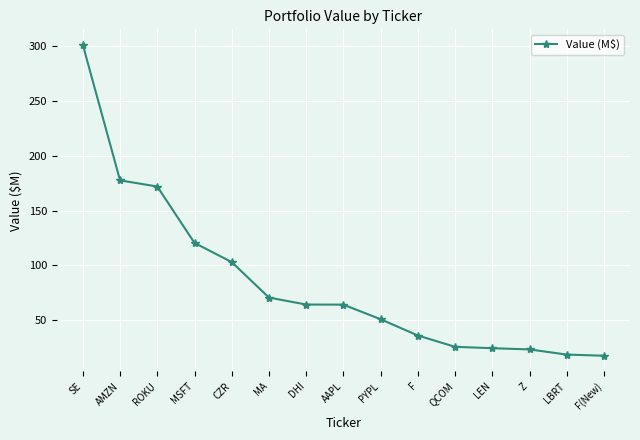

What is the smallest value displayed?

17.7